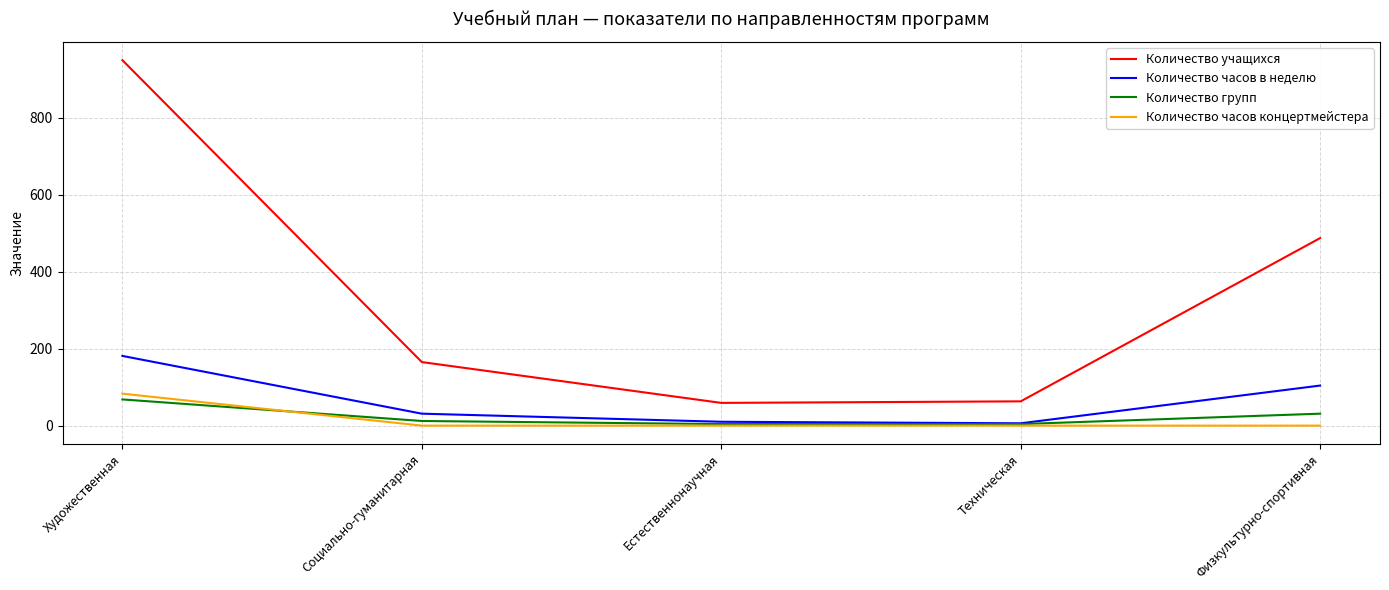

What position from the right is Физкультурно-спортивная?

1